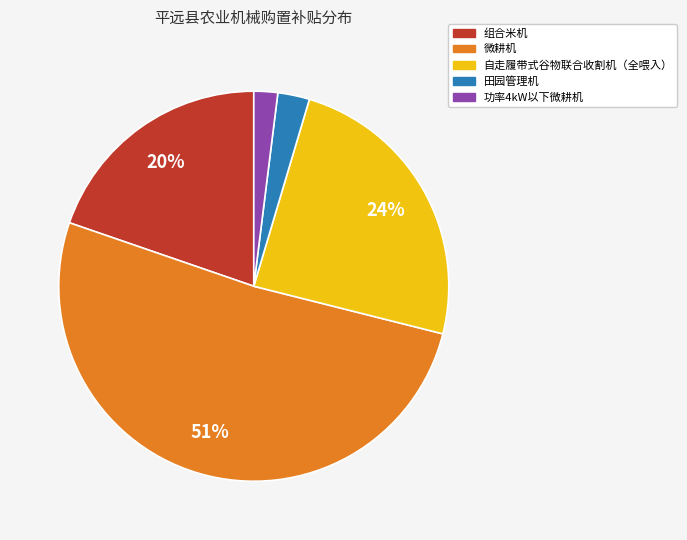

Is it true that 组合米机 is 20% of the pie?

True